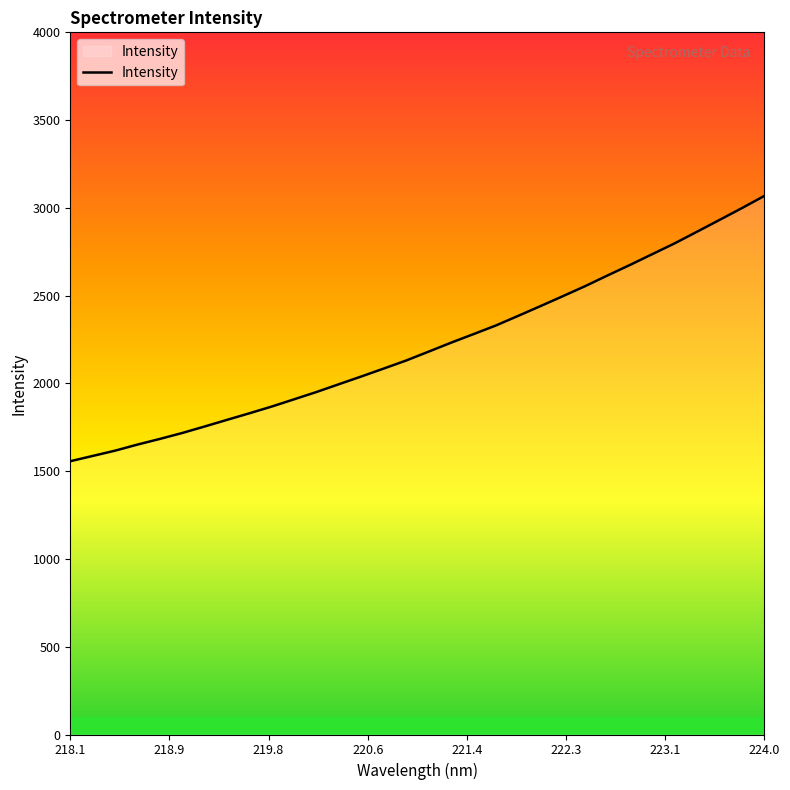

What is the difference between the maximum and minimum values?

1511.3